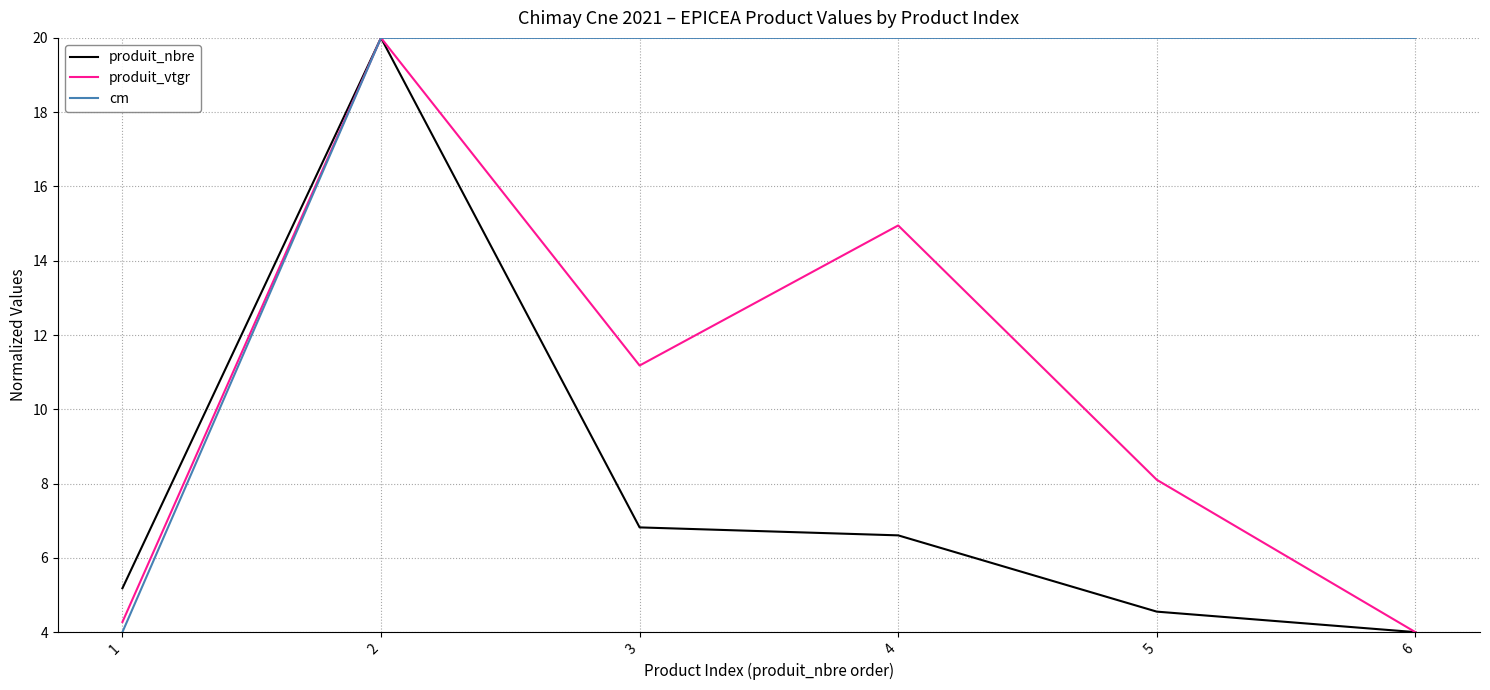

The value of cm at 6 is 35.6. True or false?

False